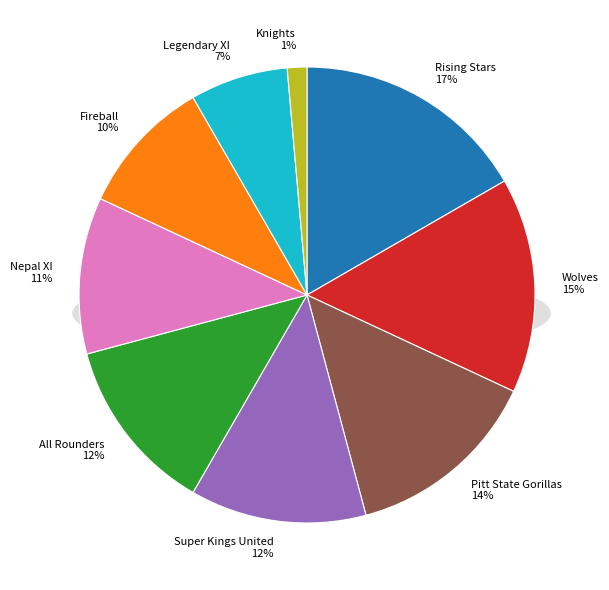

True or false: Pitt State Gorillas accounts for 14% of the total.

True